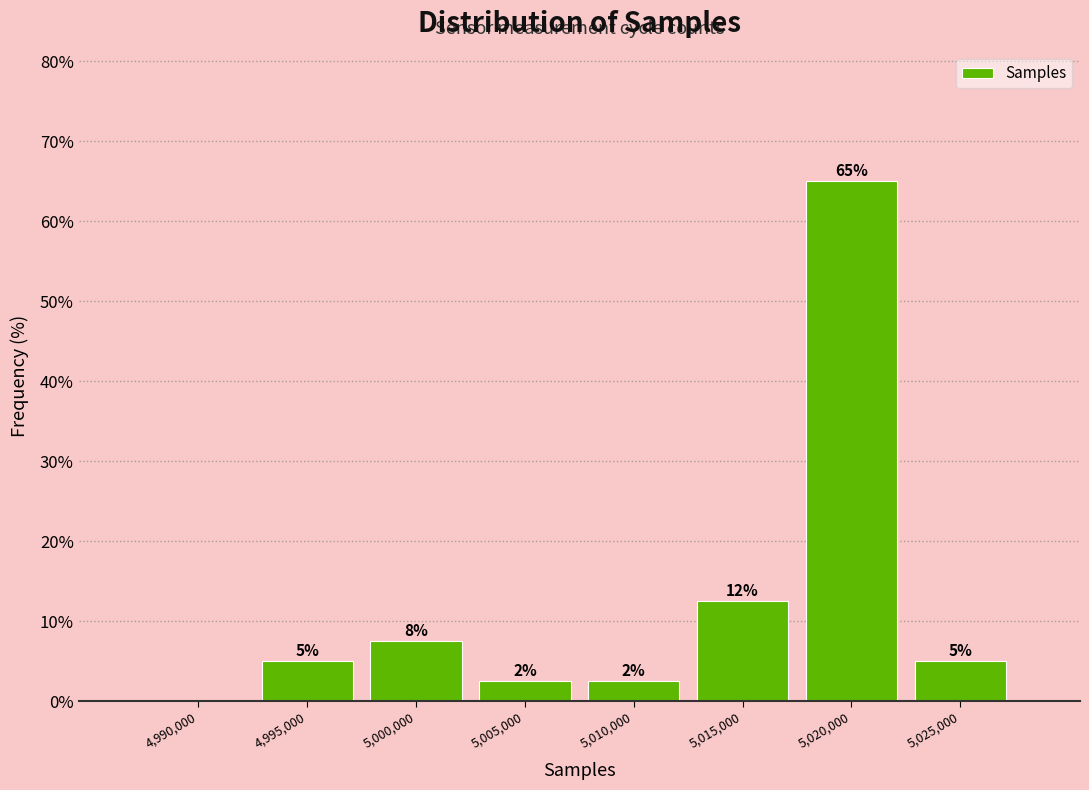

Are the bars horizontal?

No